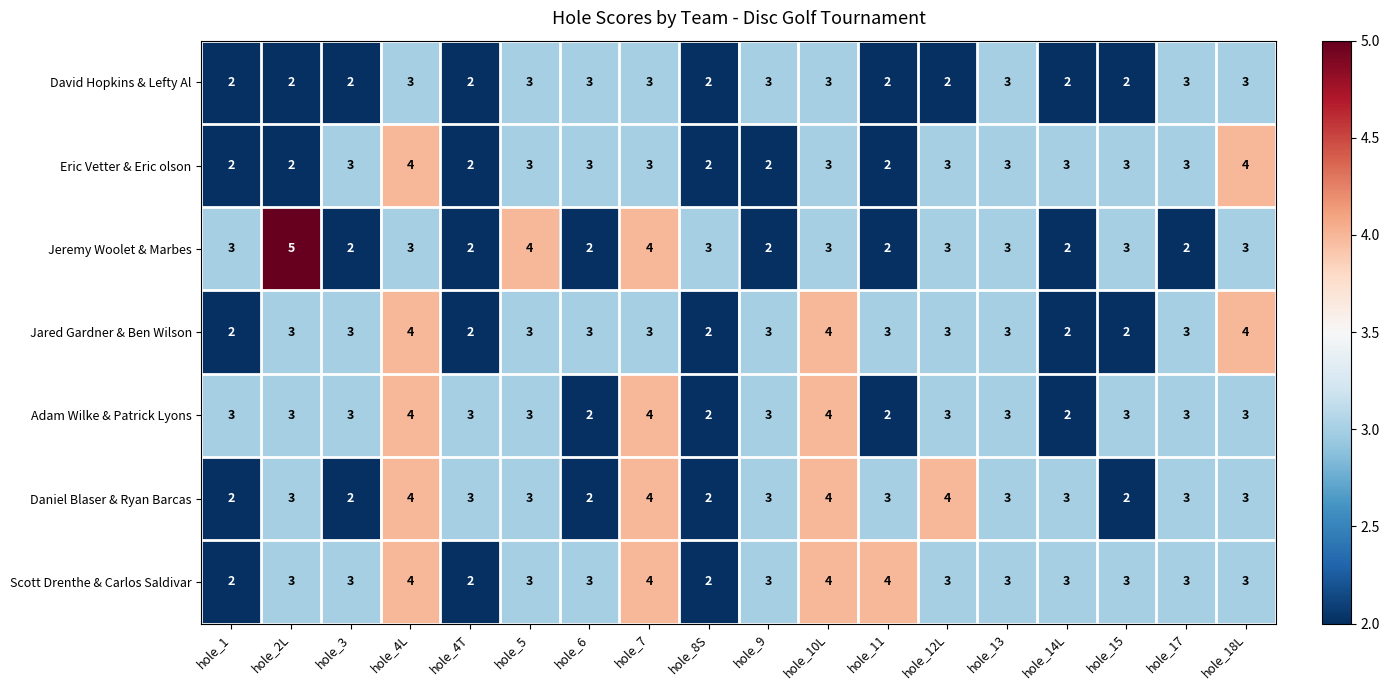

Which series has the widest spread of values?

Jeremy Woolet & Marbes